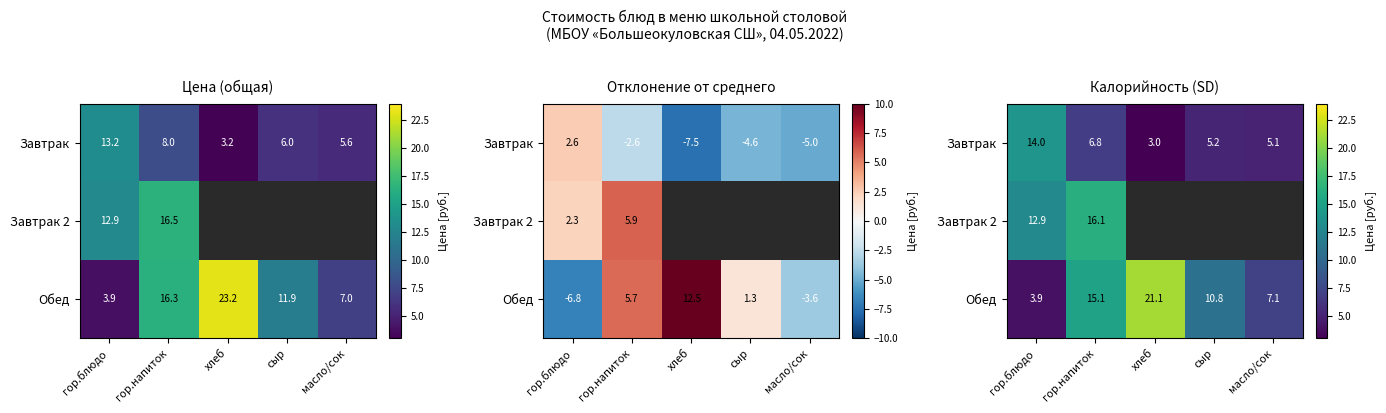

At which category is the sum across all series the highest?

гор.напиток